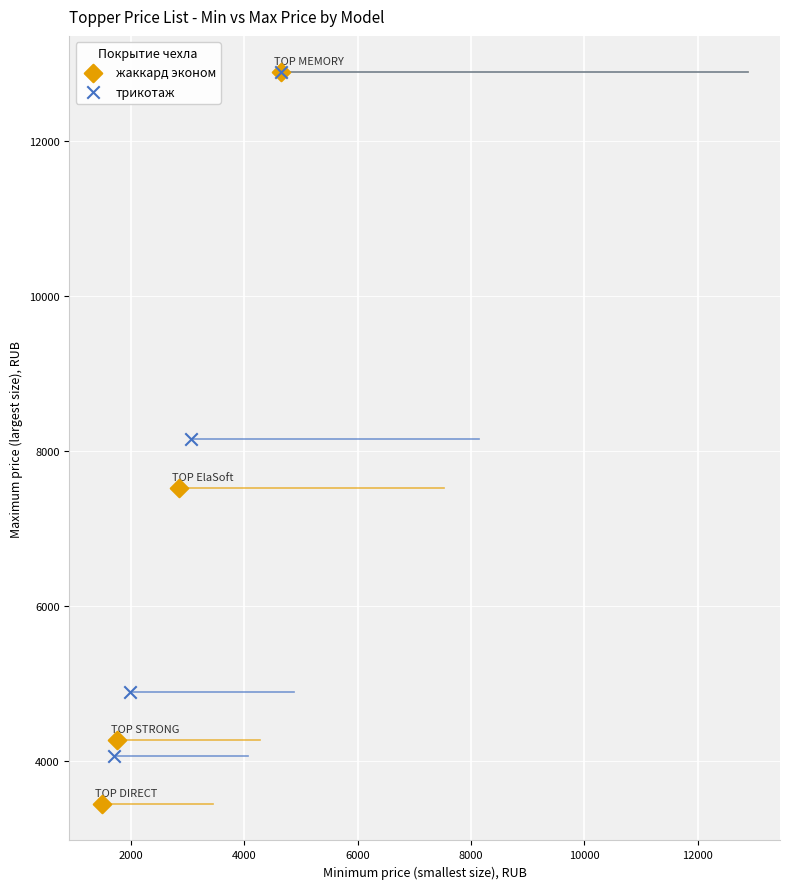

Which series has the widest spread of Y values?

жаккард эконом